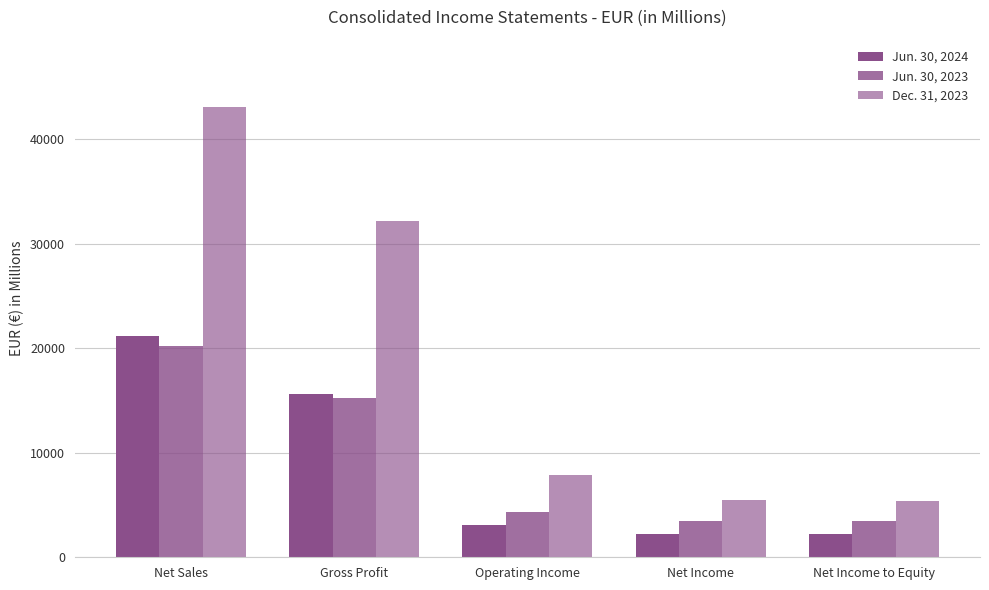

How many groups of bars are there?

5